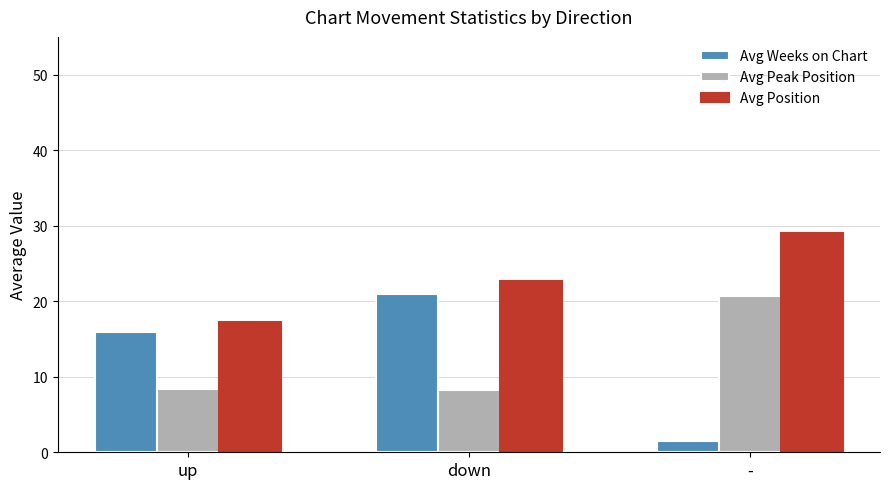

At which label does Avg Position first exceed 22?

down